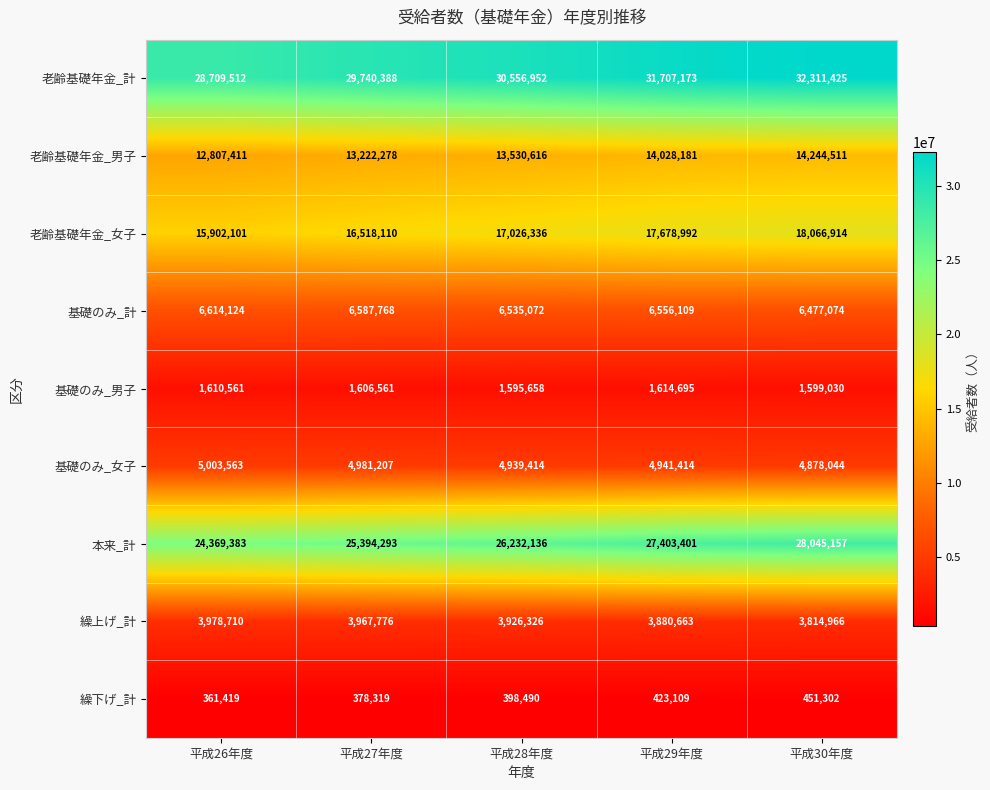

Which series has the widest spread of values?

本来_計